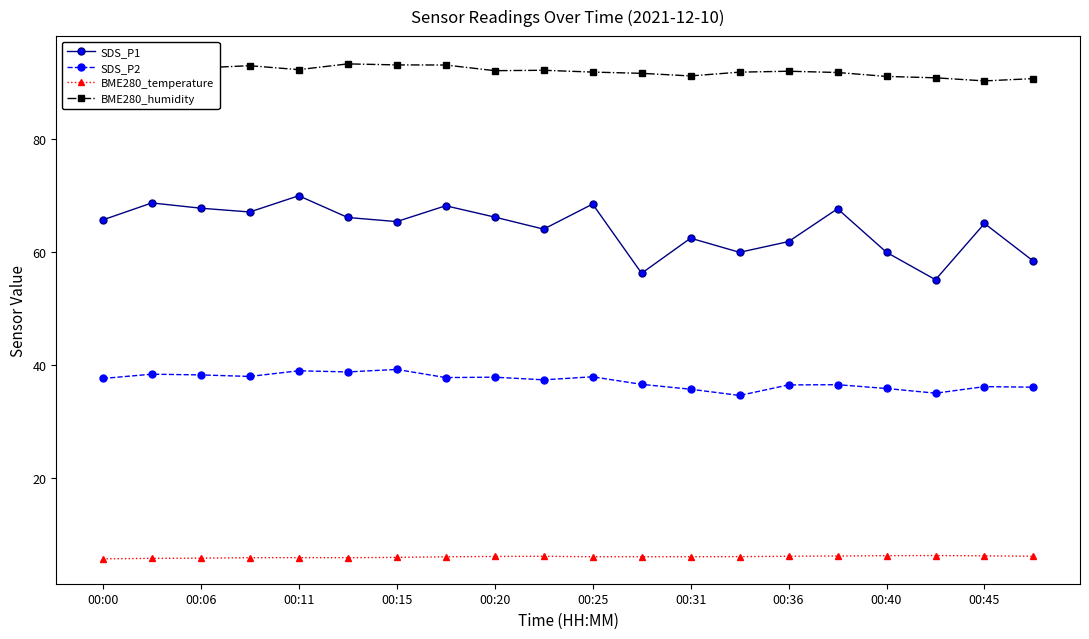

True or false: SDS_P2 and SDS_P1 cross at least once.

False